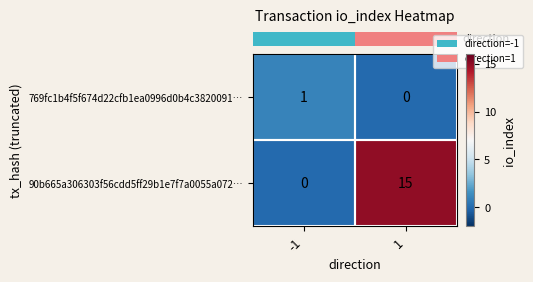

At which category is the sum across all series the highest?

1